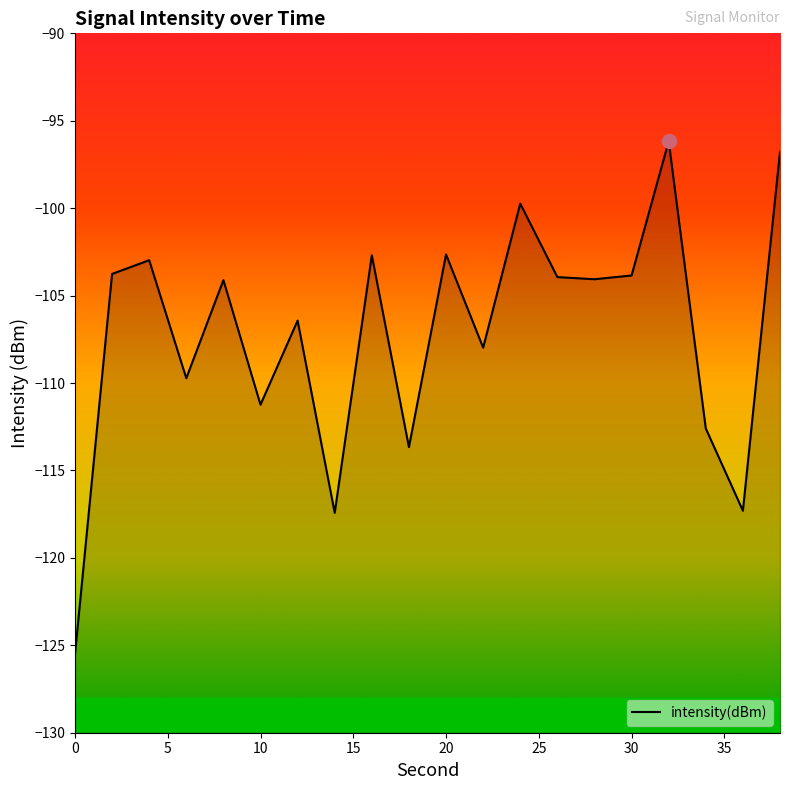

What is the sum of all values?

-2142.6